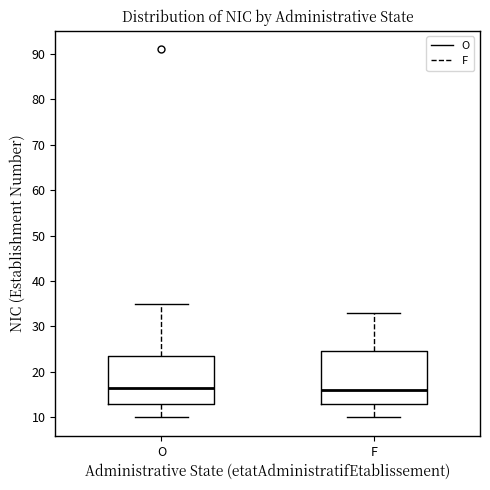

Reading left to right, transcribe this box plot: for each box, give where its median line is, the range the box spans, and where its two whiskers end, as read against the y-axis. The values are not printed on the chart, so give them approximately, as read against the axis.

O: median 17, box 13 to 24, whiskers 10 to 35
F: median 16, box 13 to 25, whiskers 10 to 33